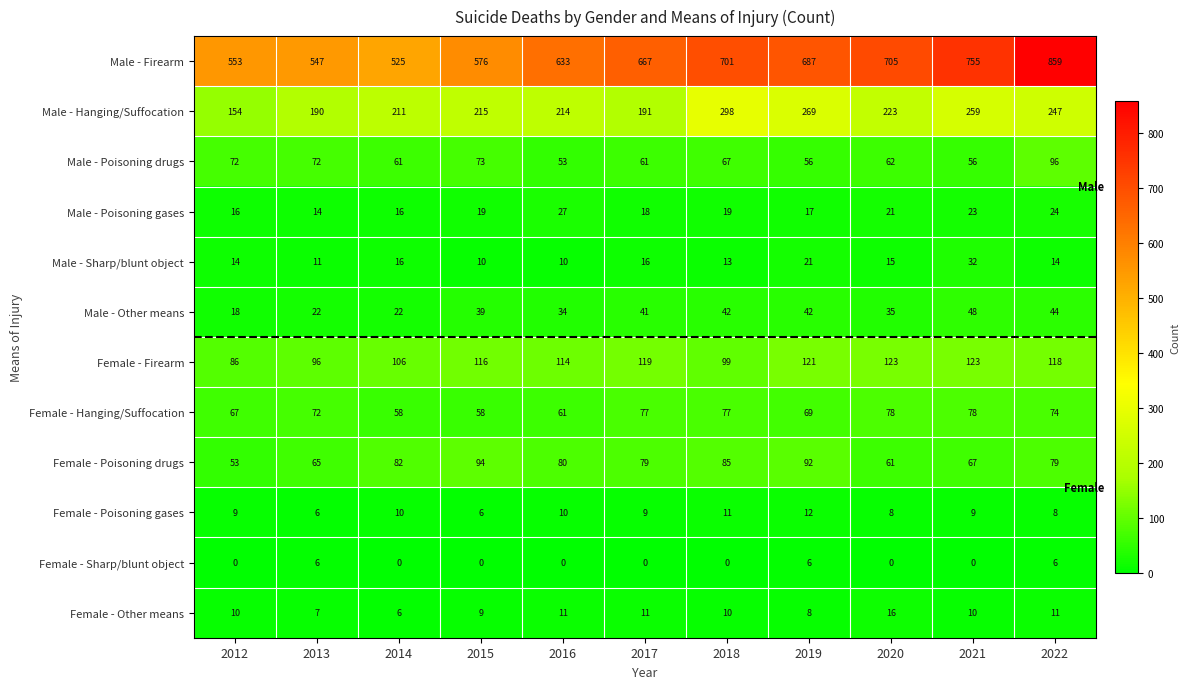

Which series has the largest range (max minus min)?

Male - Firearm